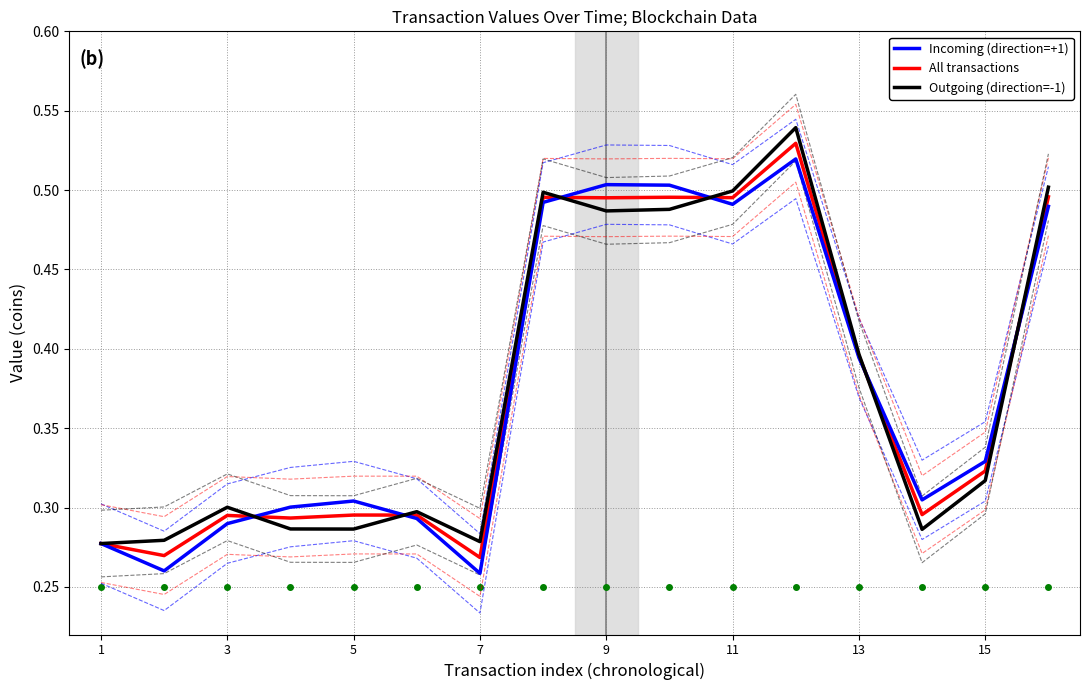

What are all the series names shown in the legend?

Incoming (direction=+1), All transactions, Outgoing (direction=-1)